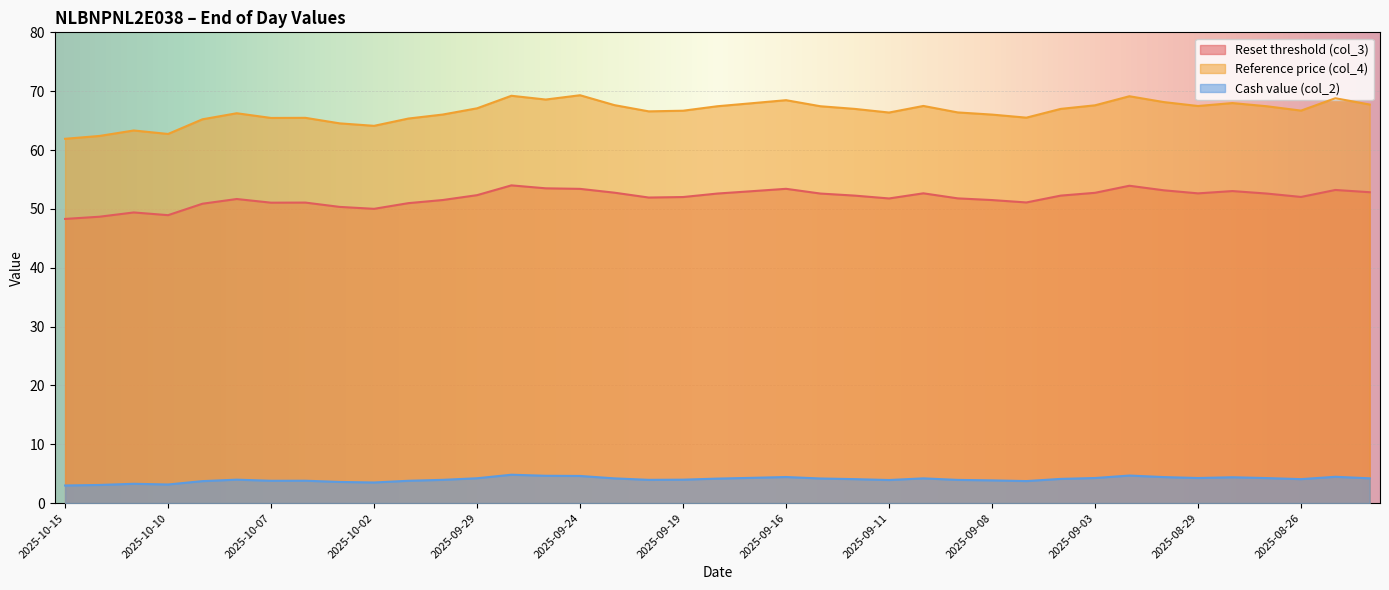

True or false: Cash value (col_2) and Reset threshold (col_3) intersect in this chart.

False